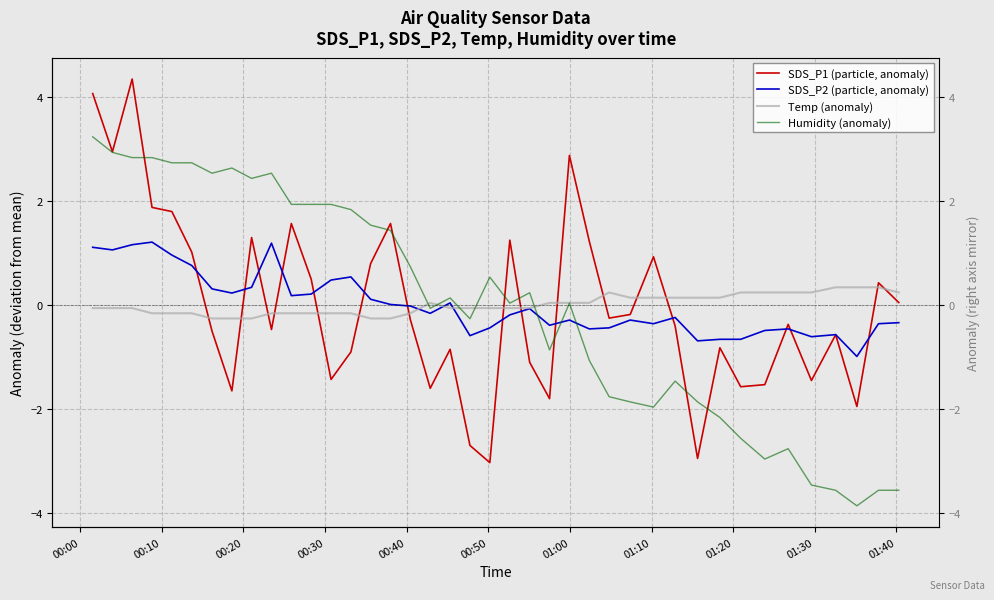

Which series has the widest spread of values?

SDS_P1 (particle, anomaly)